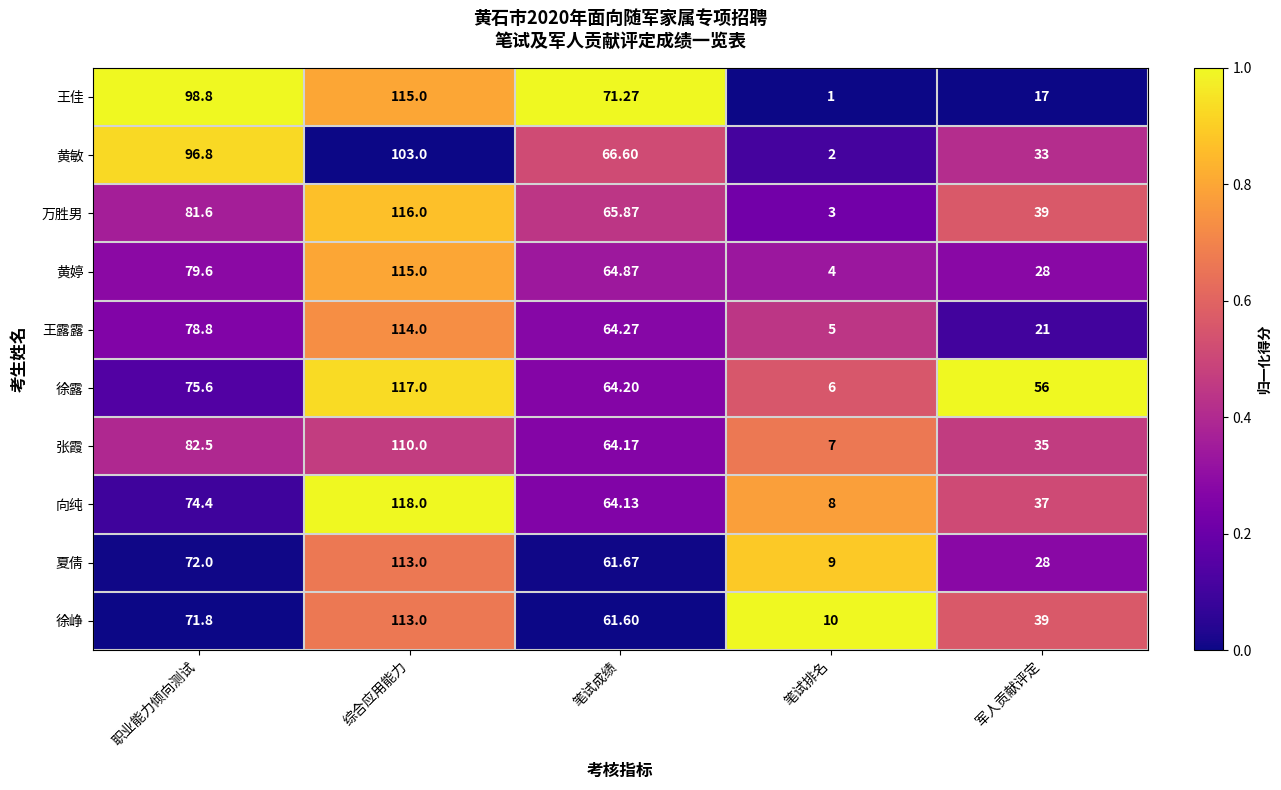

Rank the categories by 张霞 value from highest to lowest.

综合应用能力, 职业能力倾向测试, 笔试成绩, 军人贡献评定, 笔试排名